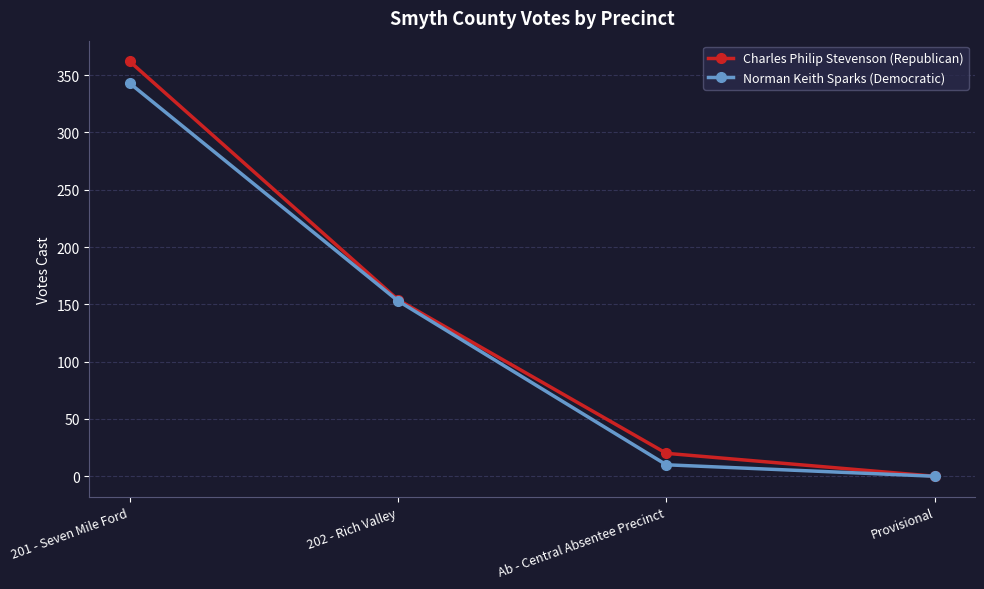

The Charles Philip Stevenson (Republican) series shows 0 at Provisional. True or false?

True